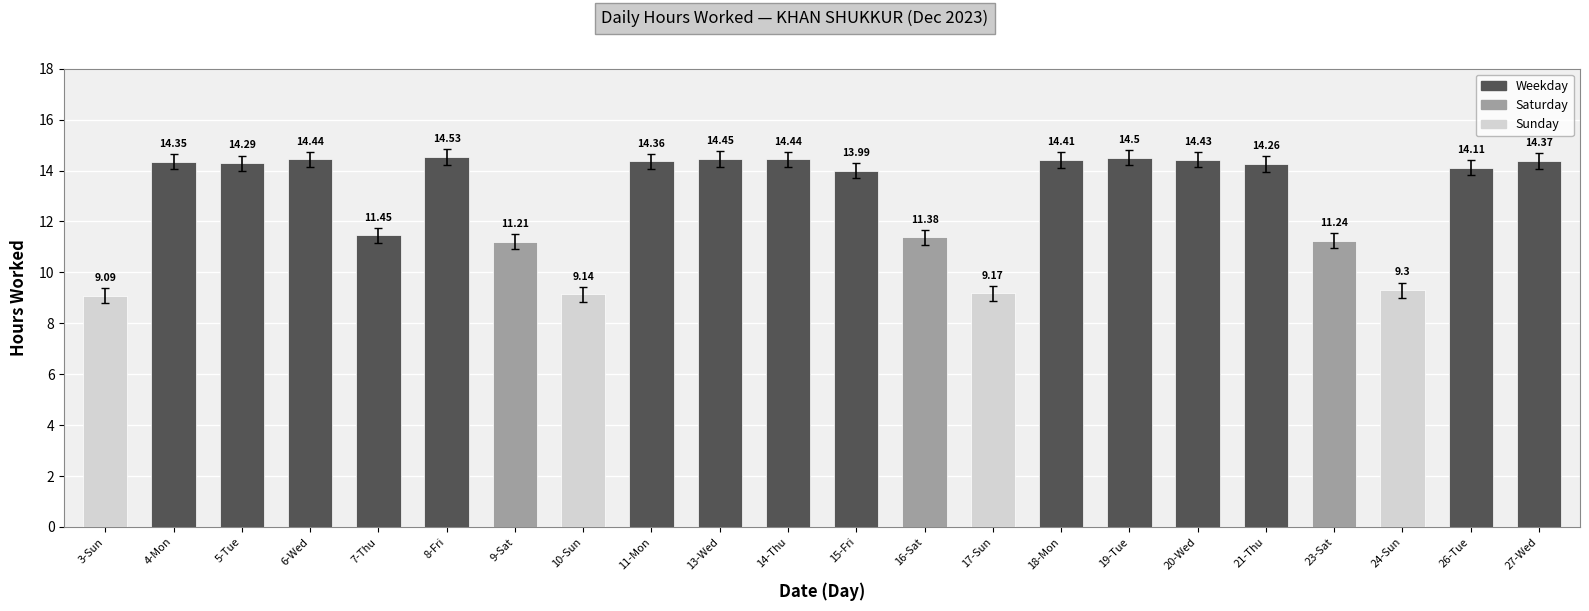

At which category does the chart reach its minimum across all series?

3-Sun